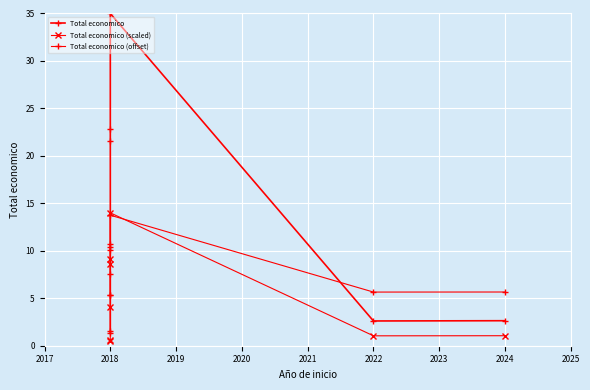

List the series in order of their peak value, lowest first.

Total economico (offset), Total economico (scaled), Total economico